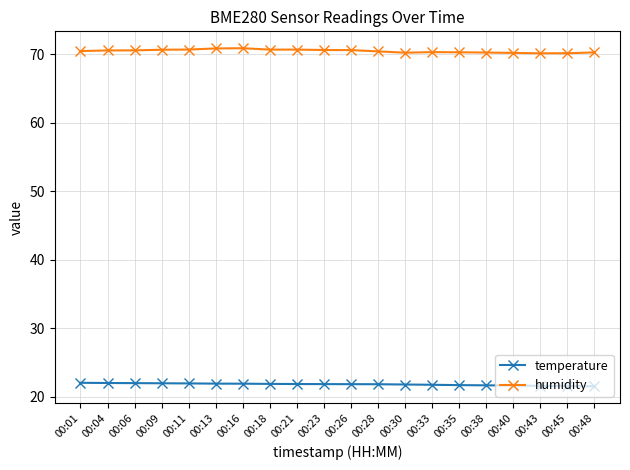

How many lines are shown in the chart?

2